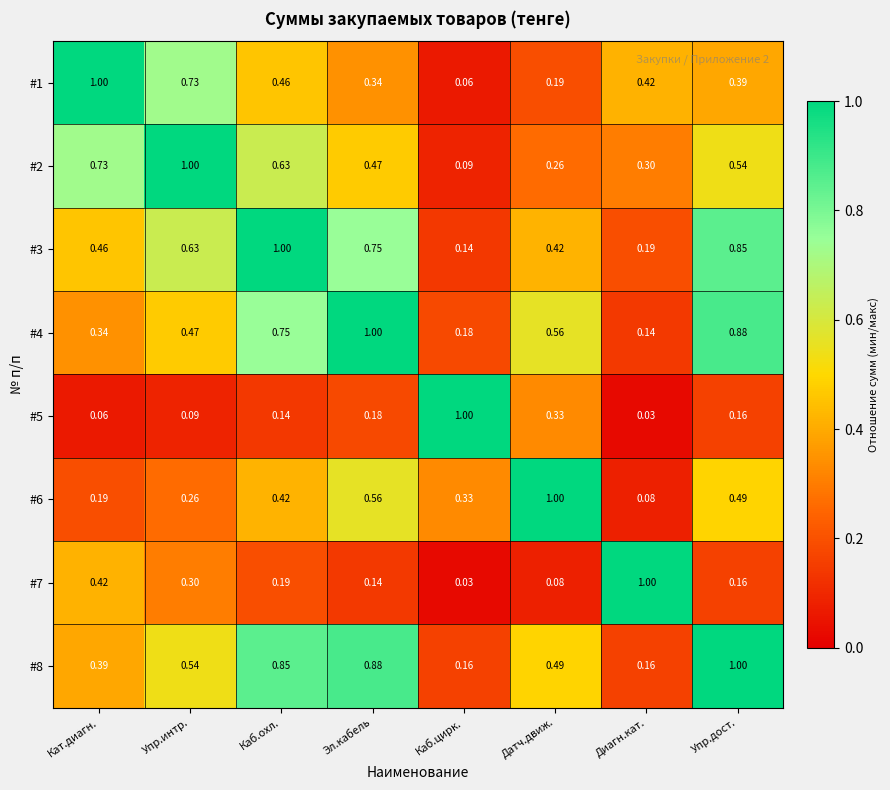

Is the value of #6 at Эл.кабель greater than the value of #4 at Каб.цирк.?

Yes